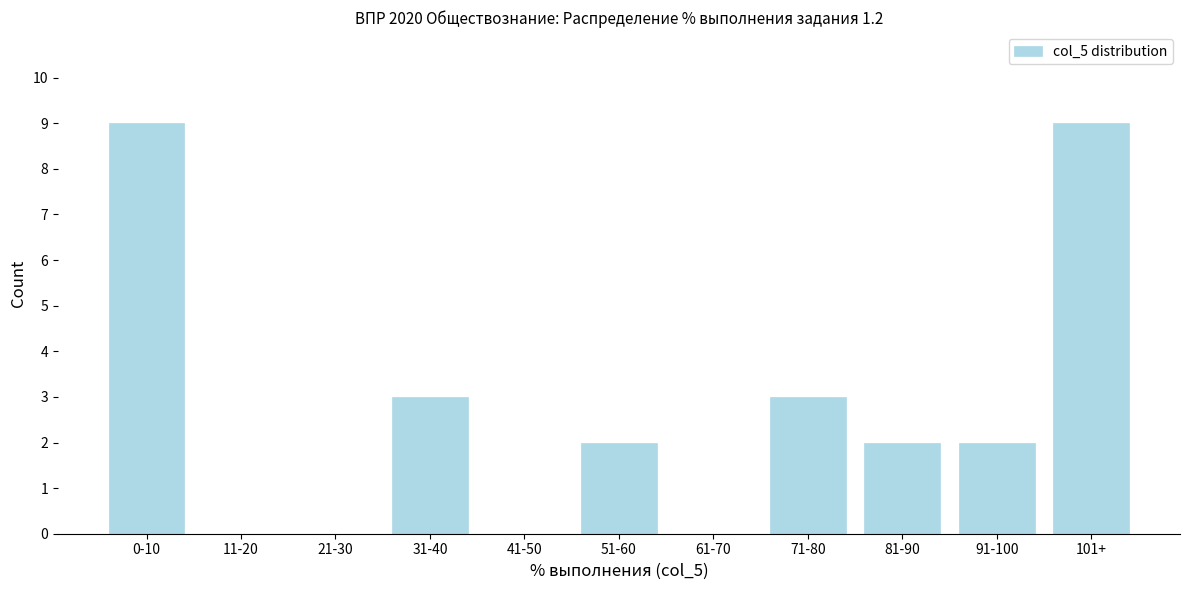

Reading right to left, transcribe all the data shown in this chart.

101+=9	91-100=2	81-90=2	71-80=3	61-70=0	51-60=2	41-50=0	31-40=3	21-30=0	11-20=0	0-10=9